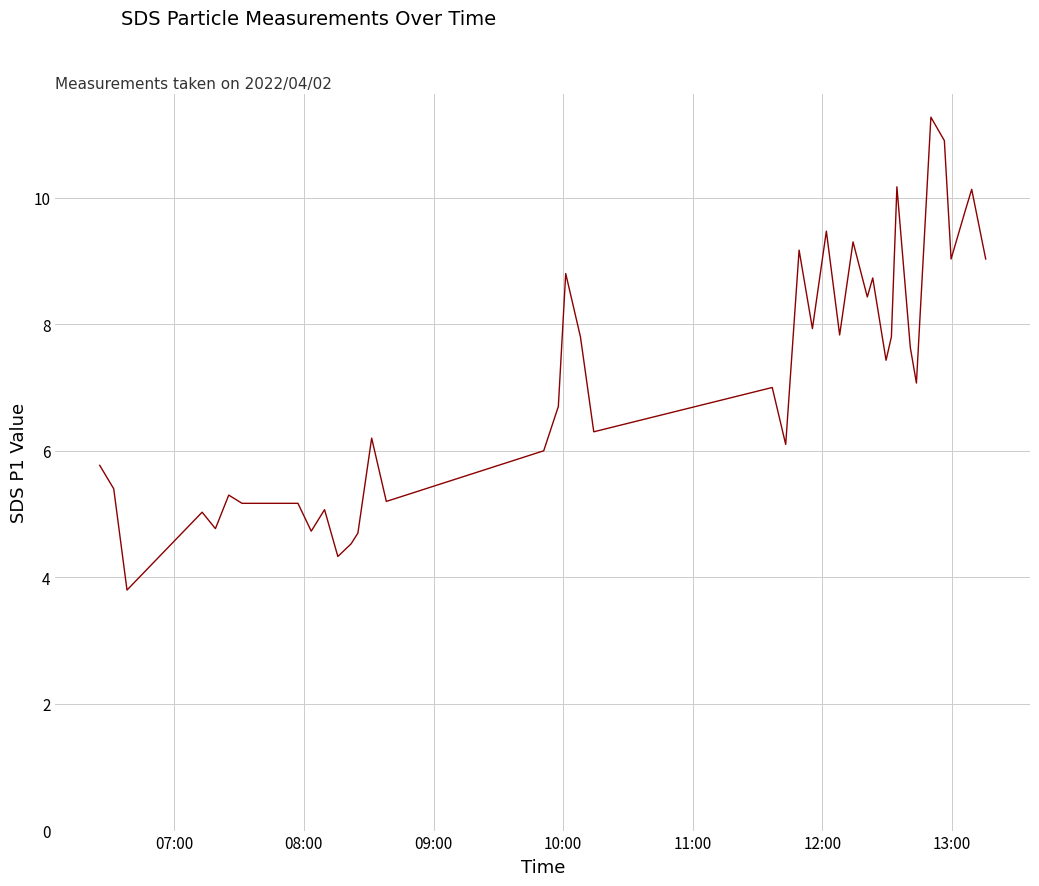

What is the minimum value shown in the chart?

3.8